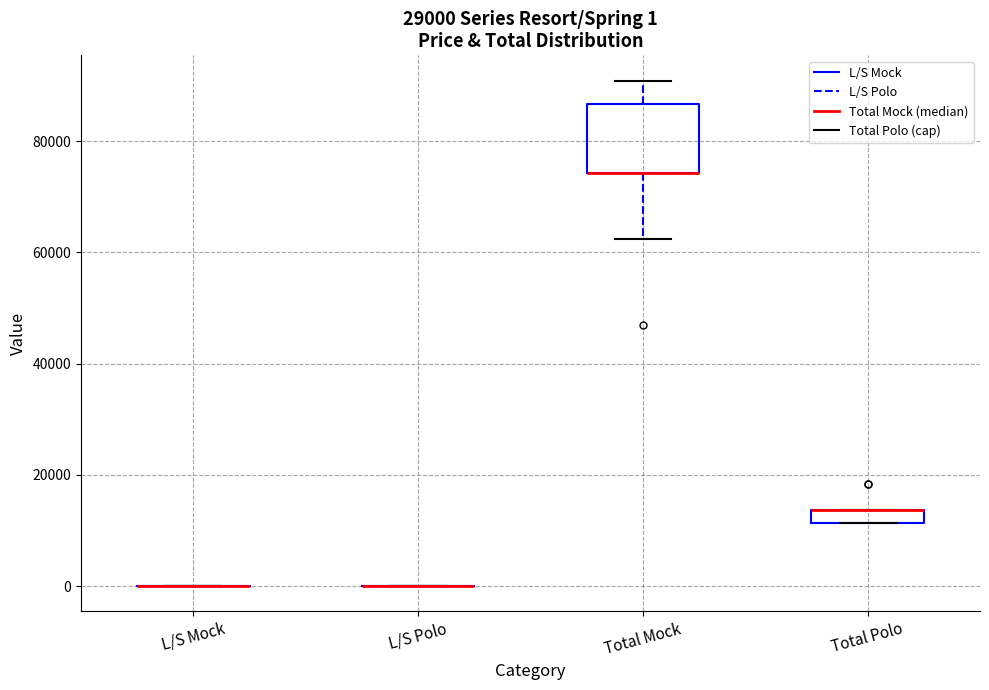

Comparing the boxes themselves (not the whiskers), which one is the tallest?

Total Mock